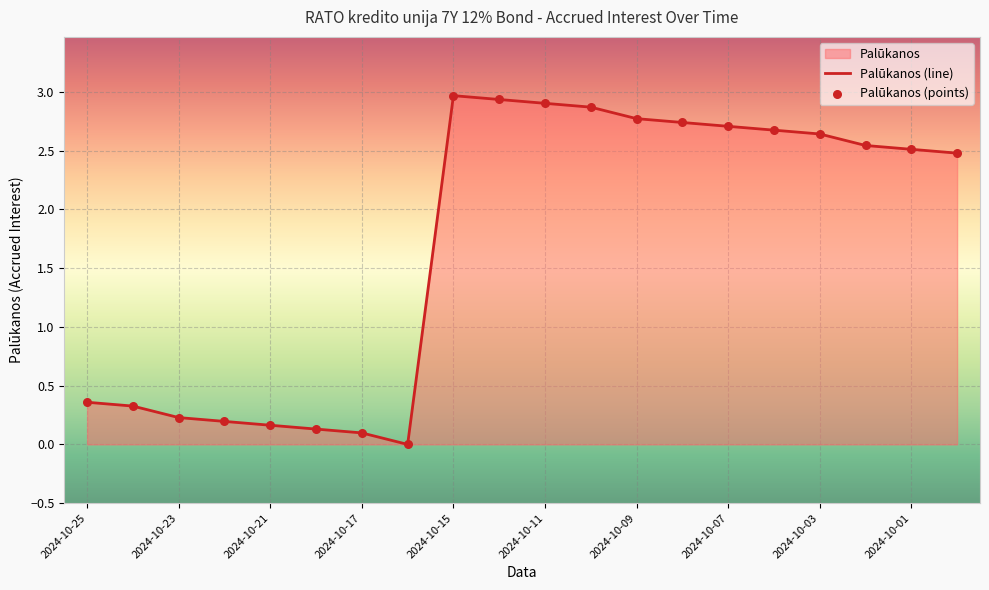

What is the change in value from 2024-10-15 to 2024-10-01?

-0.5